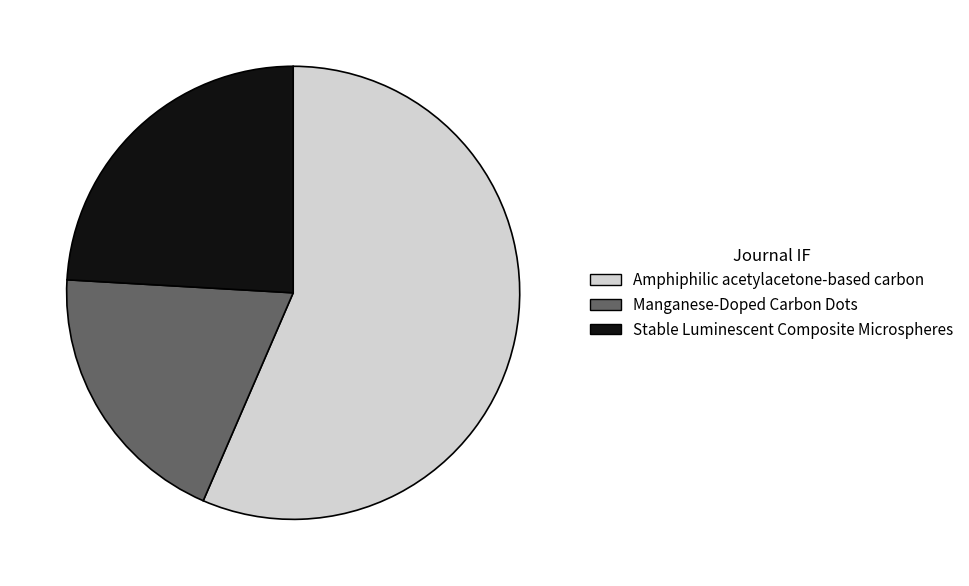

Rank the categories by value from highest to lowest.

Amphiphilic acetylacetone-based carbon, Stable Luminescent Composite Microspheres, Manganese-Doped Carbon Dots